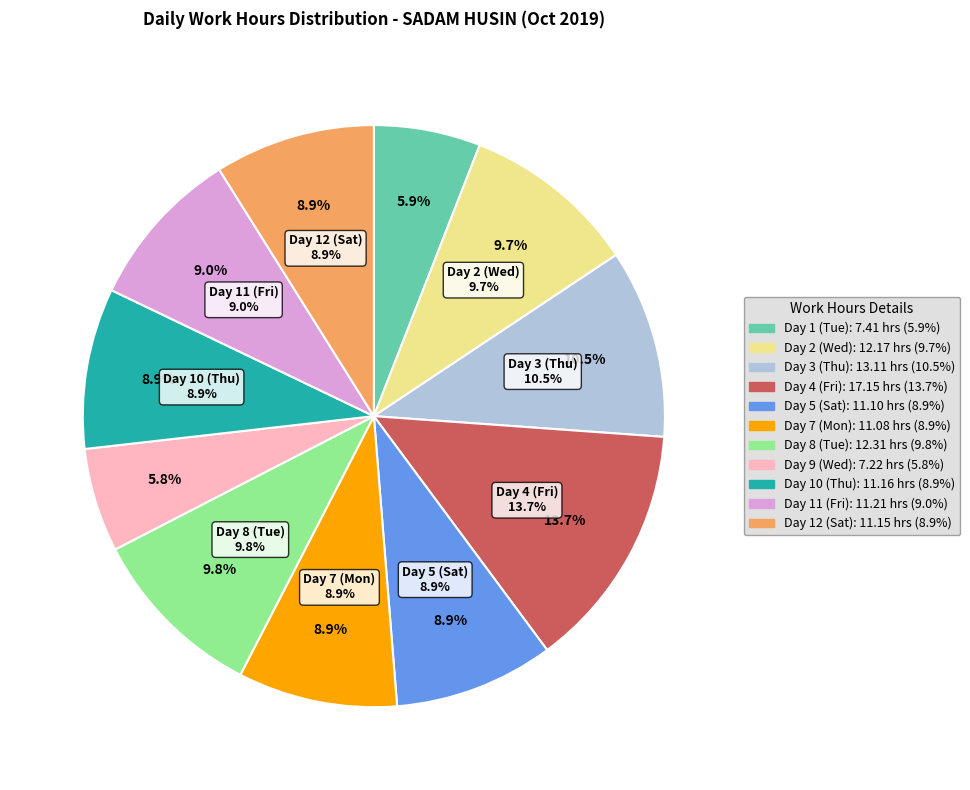

What is the total percentage of Day 9 (Wed) and Day 11 (Fri)?

14.7%